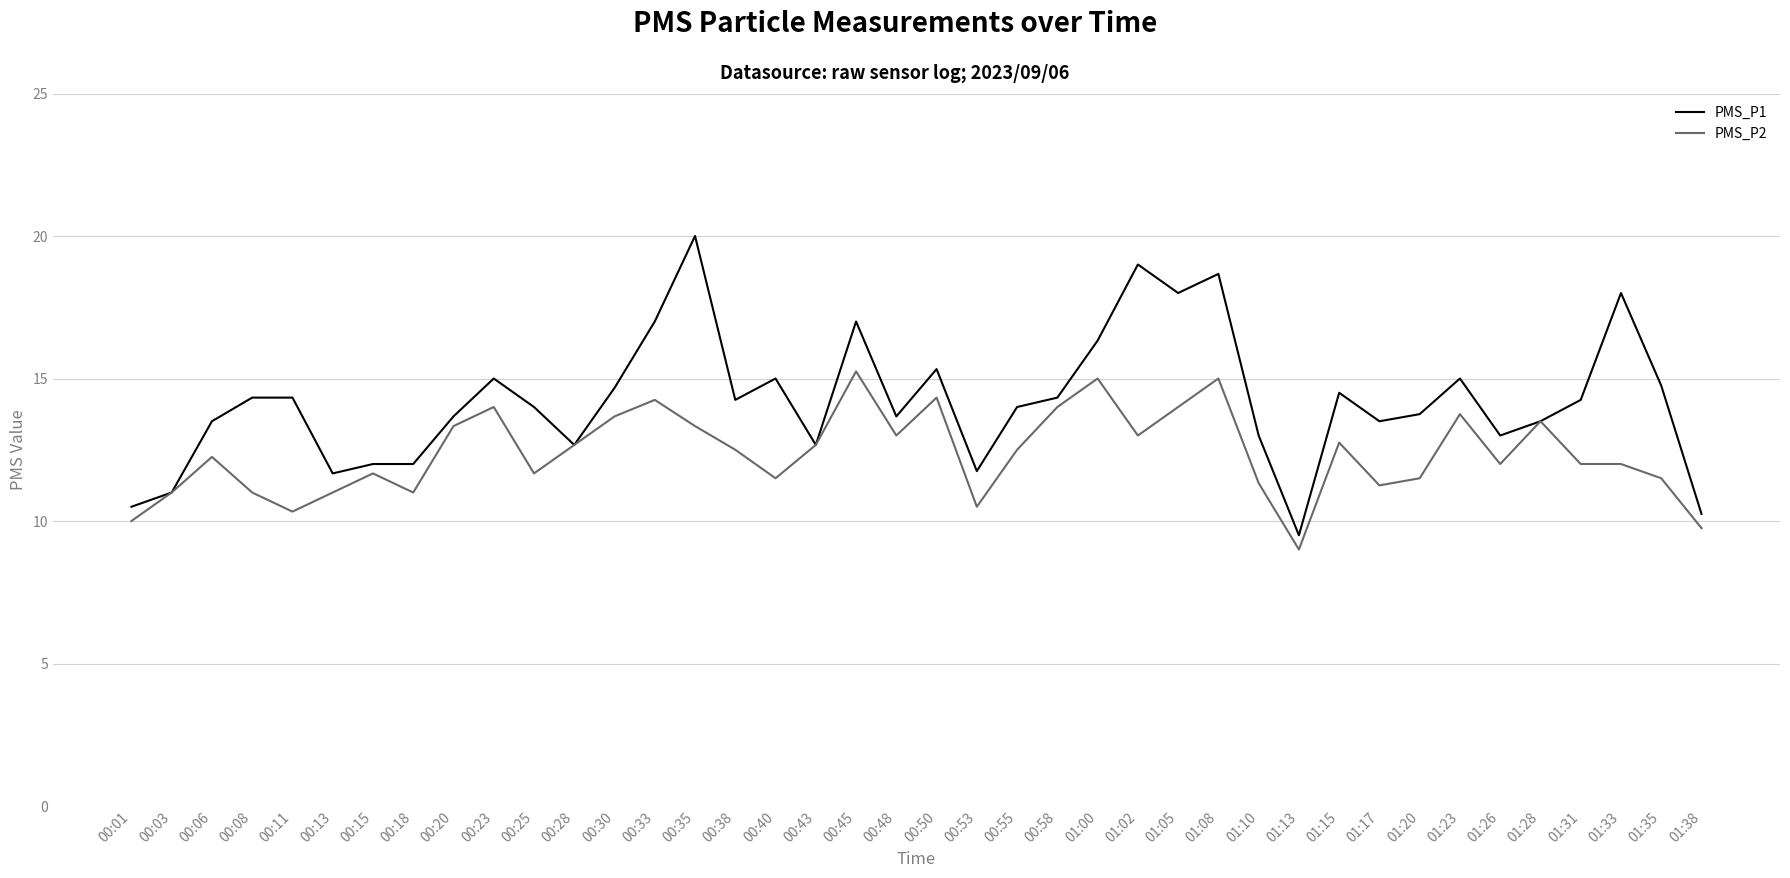

List the series in order of their peak value, lowest first.

PMS_P2, PMS_P1